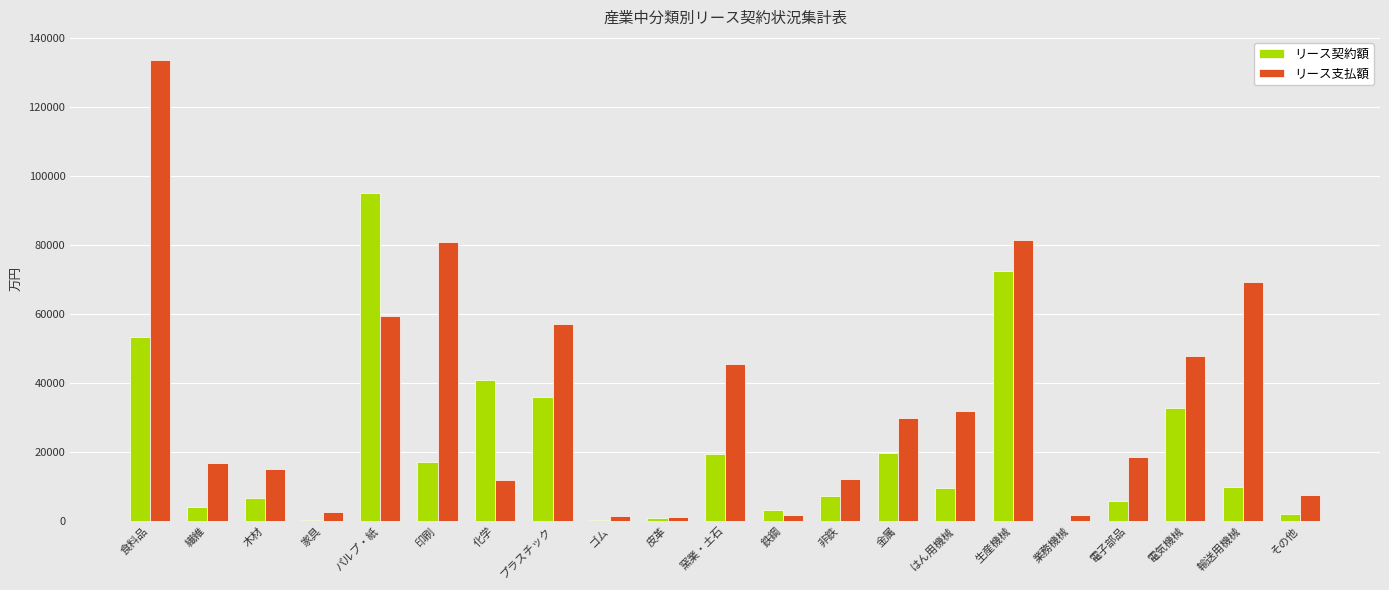

Which series has the largest total across all categories?

リース支払額